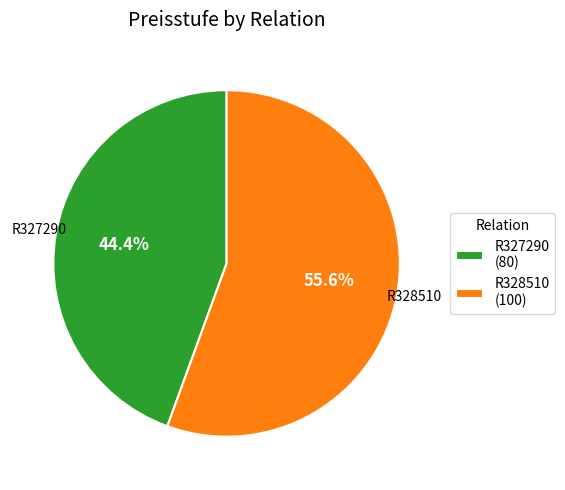

What percentage do R328510 and R327290 together represent?

100.0%